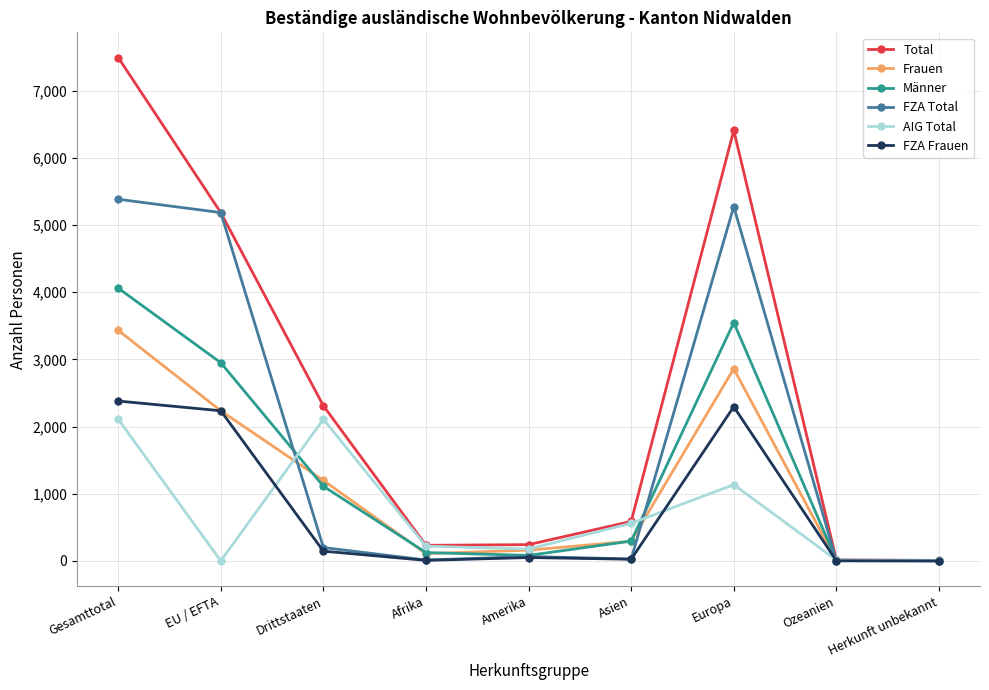

Is the value of Frauen at Gesamttotal greater than the value of FZA Frauen at Drittstaaten?

Yes